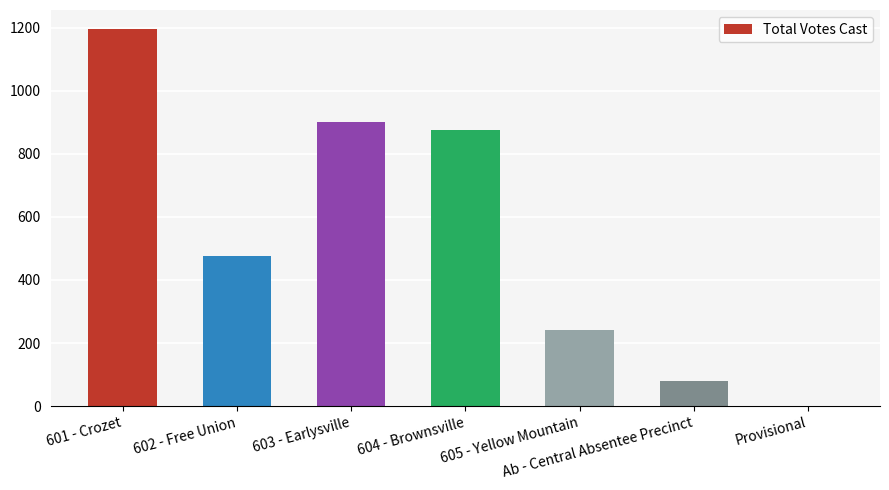

What is the sum of the values at 604 - Brownsville and Provisional?

876